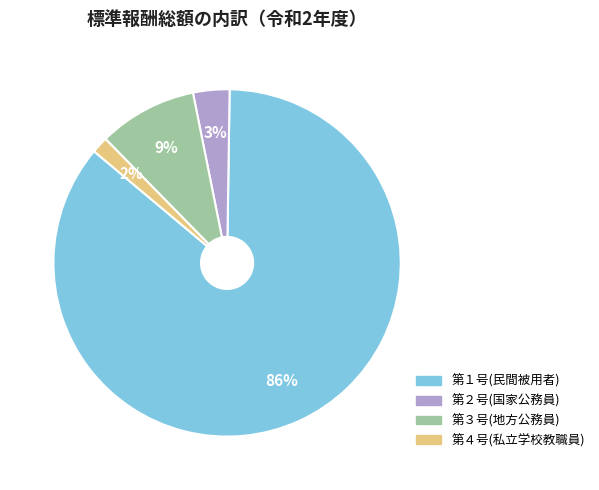

To the nearest percent, what portion does 第４号(私立学校教職員) represent?

2%